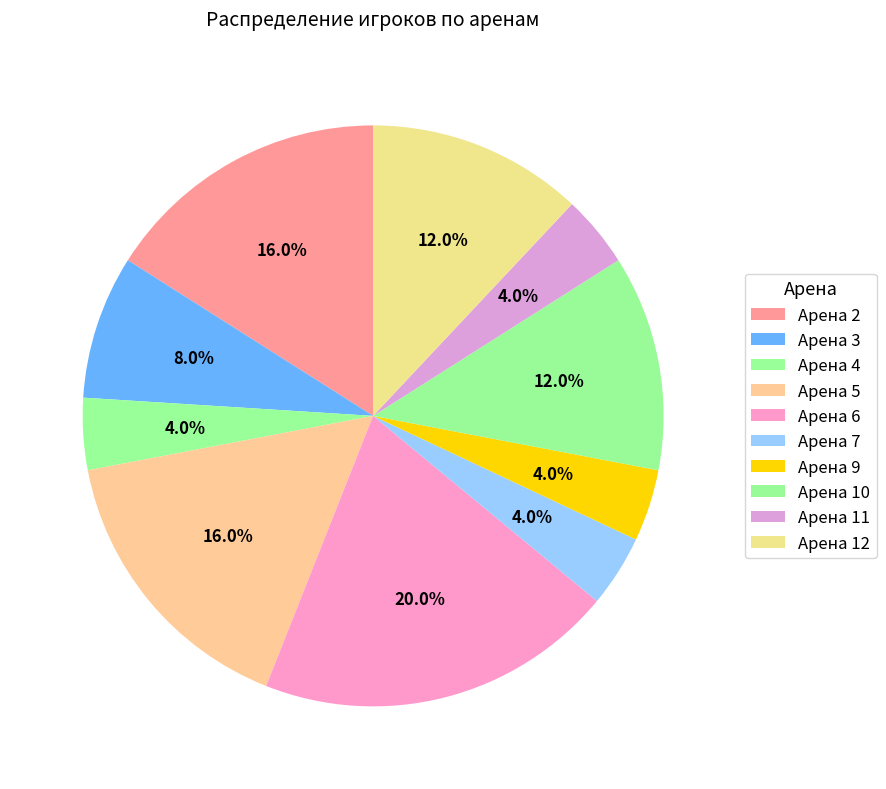

Count the number of slices in the pie.

10